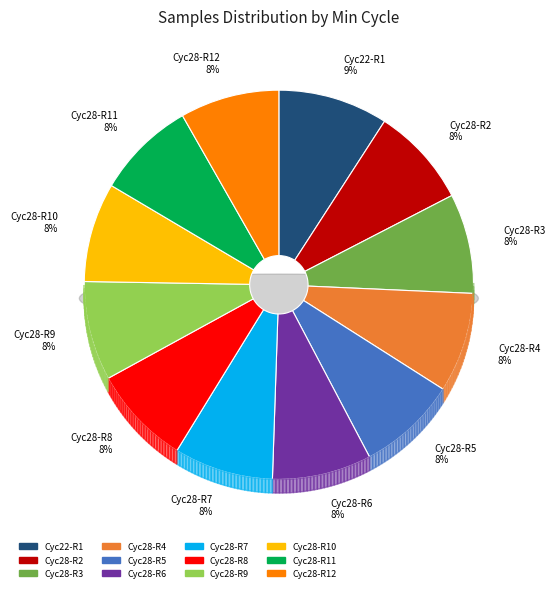

How many segments does this pie chart have?

12